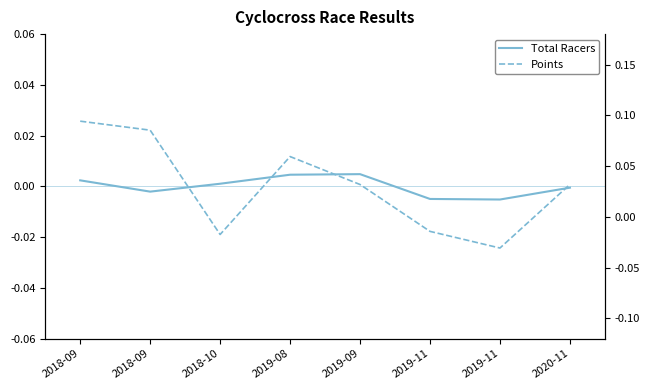

How many interior local valleys does the Points series have?

2